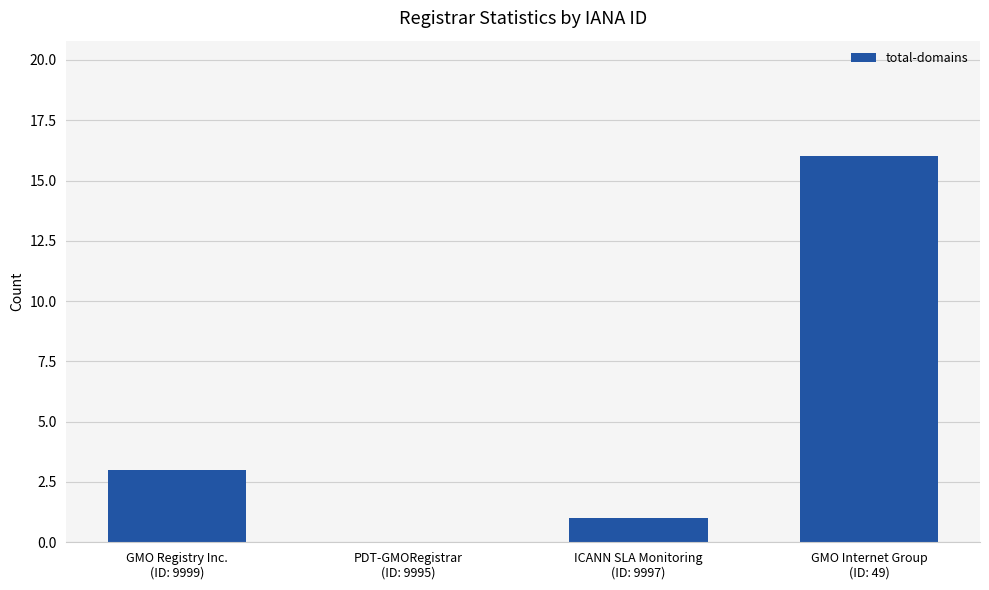

Count the number of categories in the chart.

4